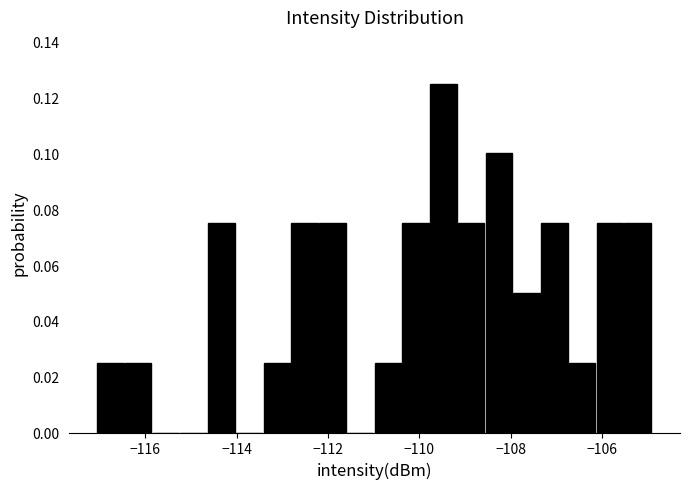

Read against the x-axis, roughly where is the centre of the tallest bar?

-109.4